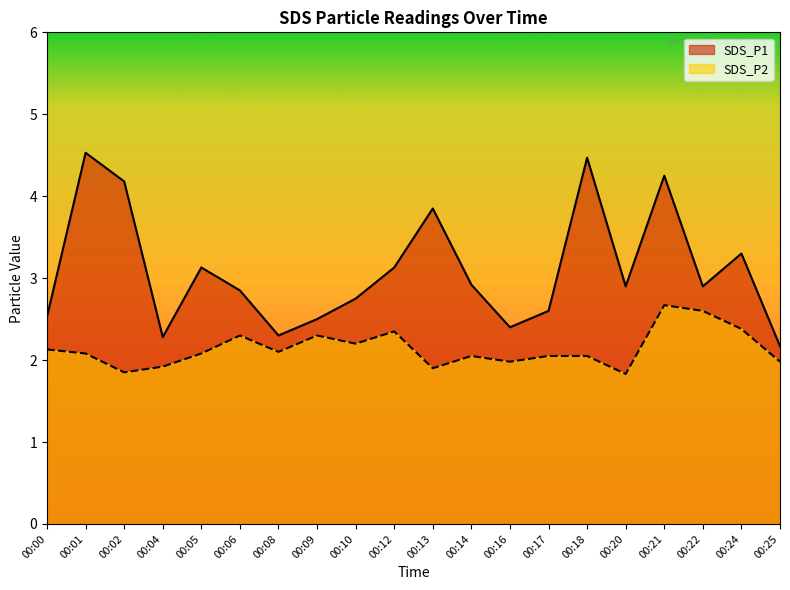

How many distinct data groups are displayed?

2